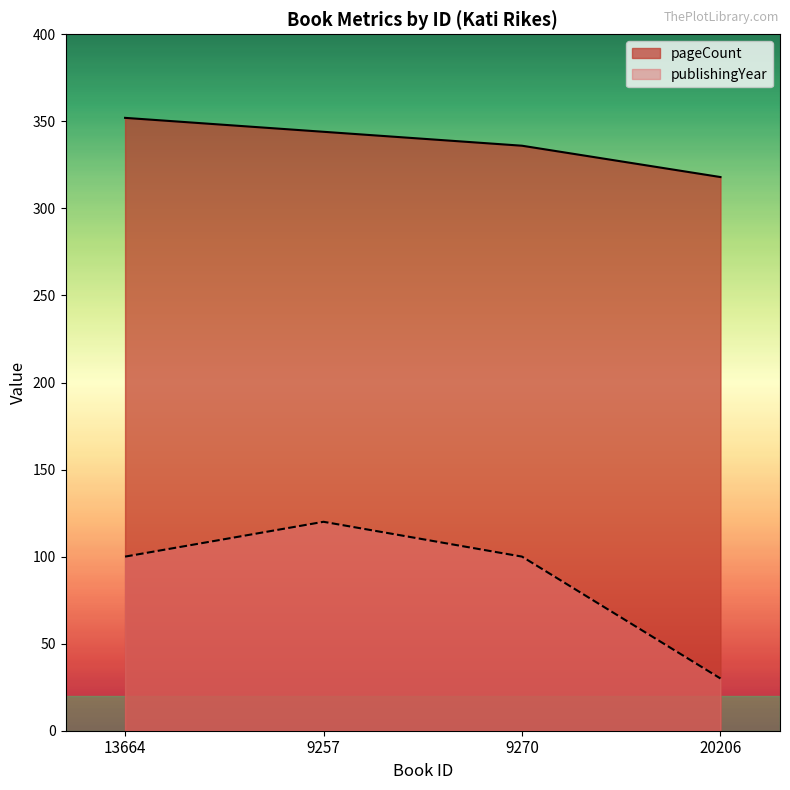

The pageCount series shows 352 at 13664. True or false?

True